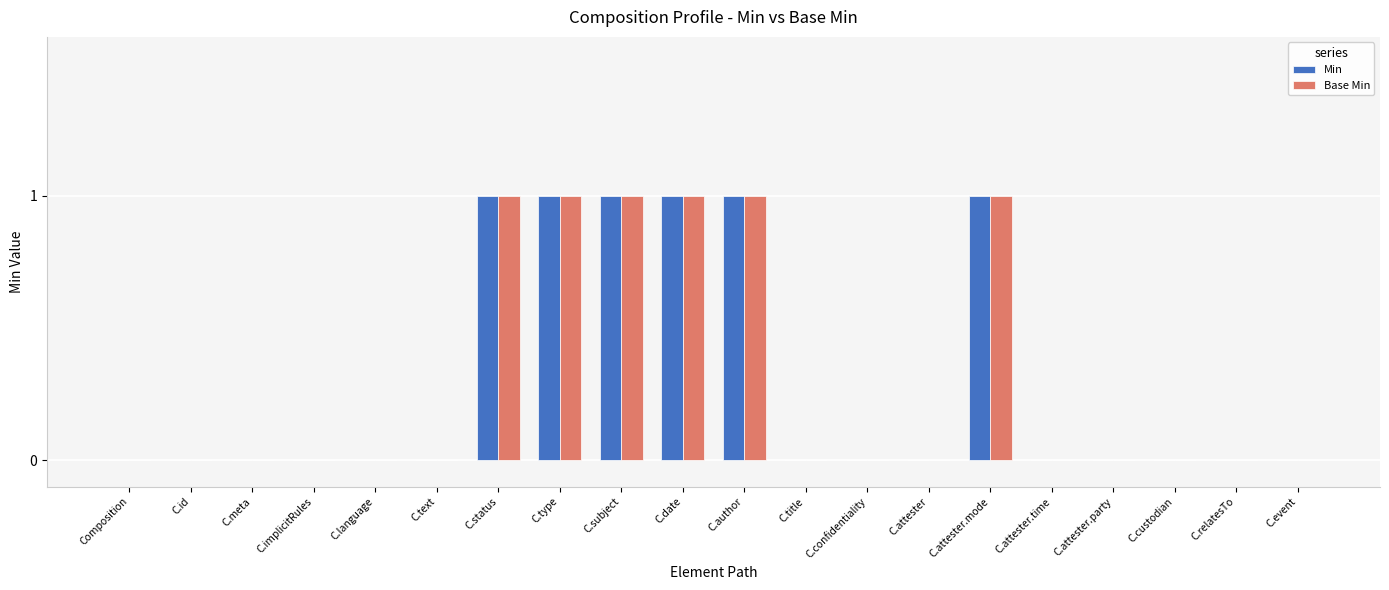

Reading left to right, list all the values displayed in this chart.

Min: 0	0	0	0	0	0	1	1	1	1	1	0	0	0	1	0	0	0	0	0
Base Min: 0	0	0	0	0	0	1	1	1	1	1	0	0	0	1	0	0	0	0	0